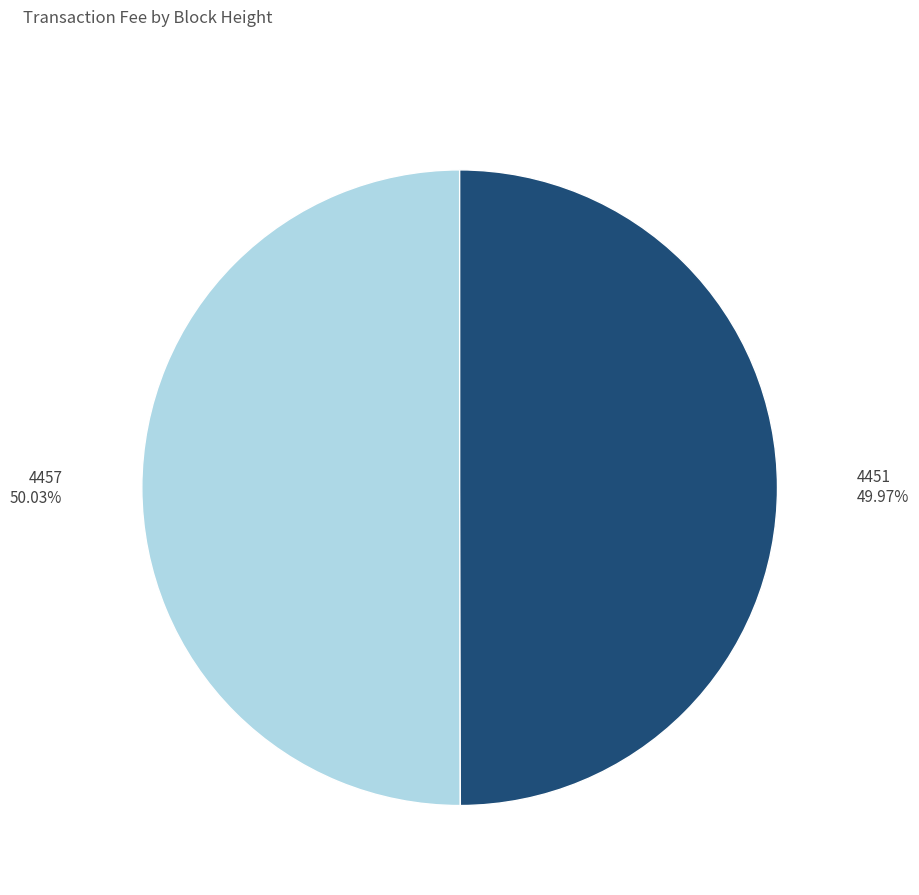

What is the ratio of the value at 4451 to the value at 4457?

1.0